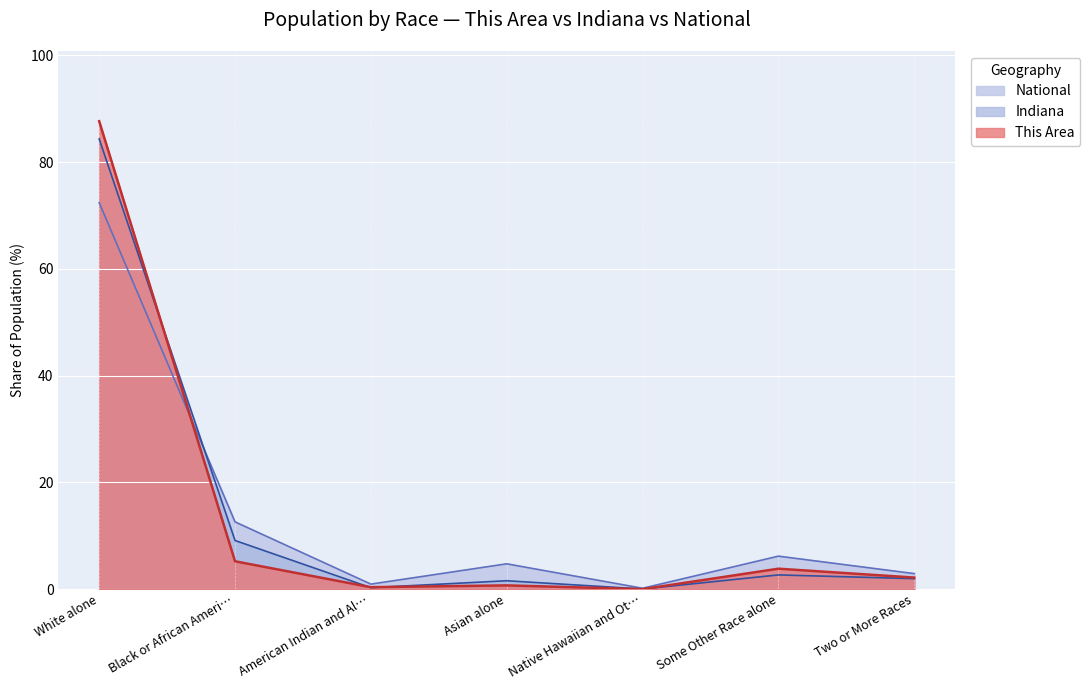

At which category is the sum across all series the highest?

White alone